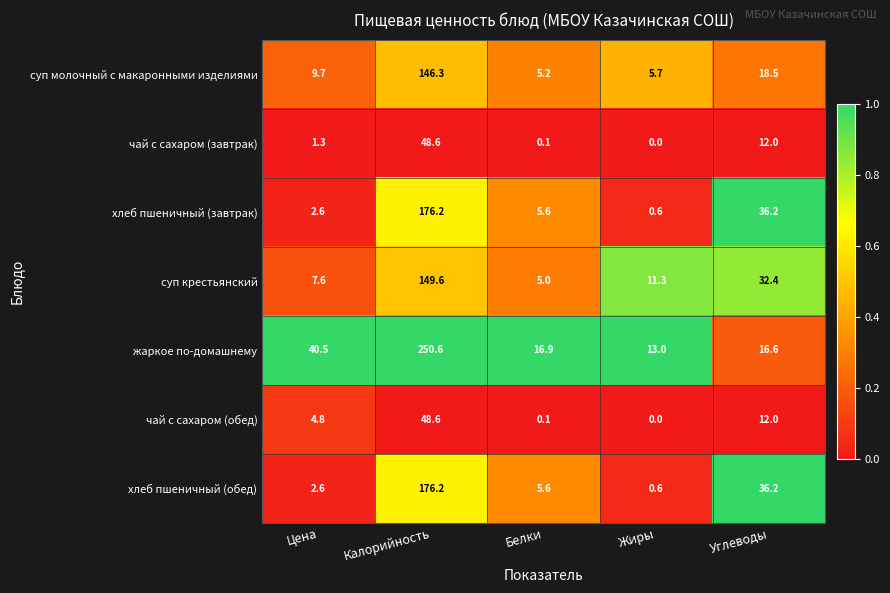

What is the total value across all series at Белки?

38.5